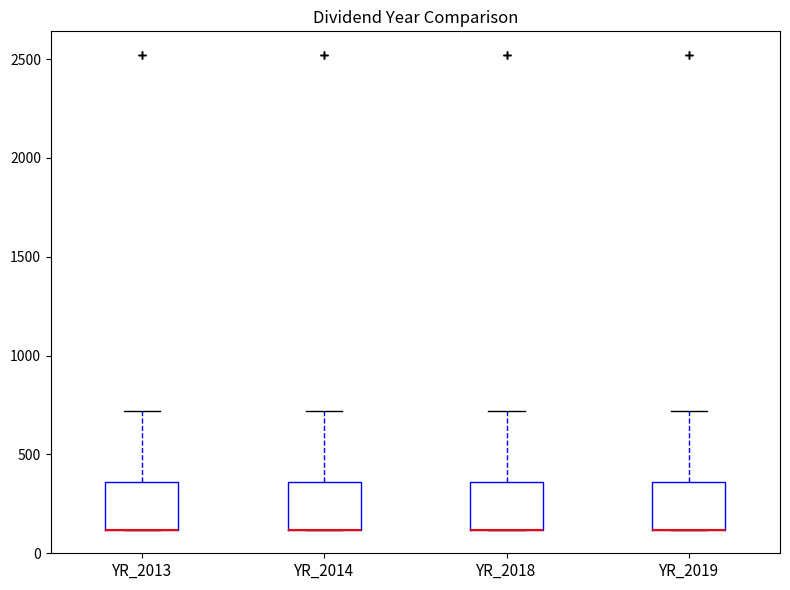

Reading left to right, transcribe this box plot: for each box, give where its median line is, the range the box spans, and where its two whiskers end, as read against the y-axis. The values are not printed on the chart, so give them approximately, as read against the axis.

YR_2013: median 100 (drawn on the box's lower edge), box 100 to 350, whiskers 100 to 700
YR_2014: median 100 (drawn on the box's lower edge), box 100 to 350, whiskers 100 to 700
YR_2018: median 100 (drawn on the box's lower edge), box 100 to 350, whiskers 100 to 700
YR_2019: median 100 (drawn on the box's lower edge), box 100 to 350, whiskers 100 to 700